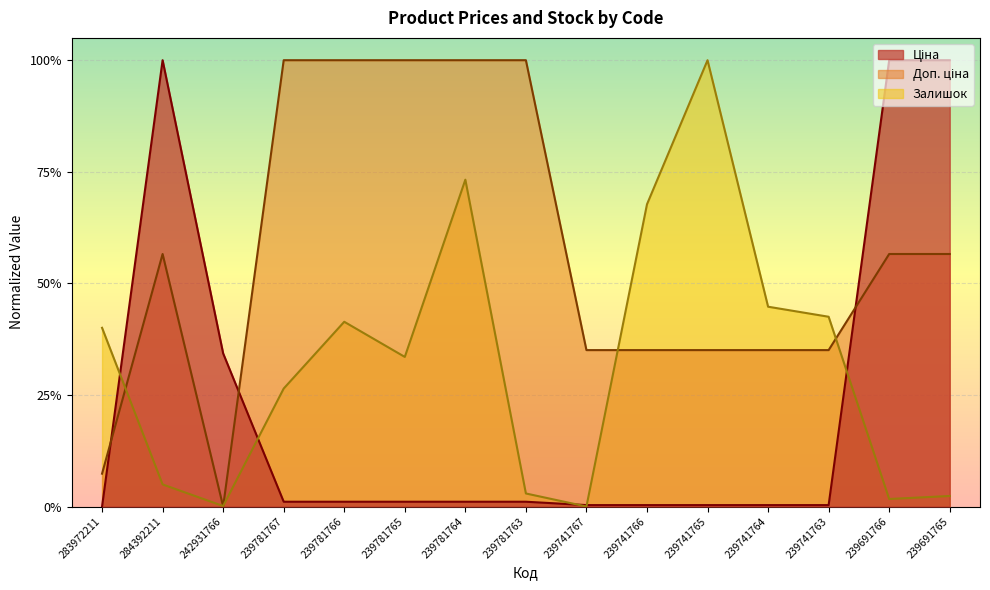

Which series changed the most between 239781767 and 239691766?

Ціна